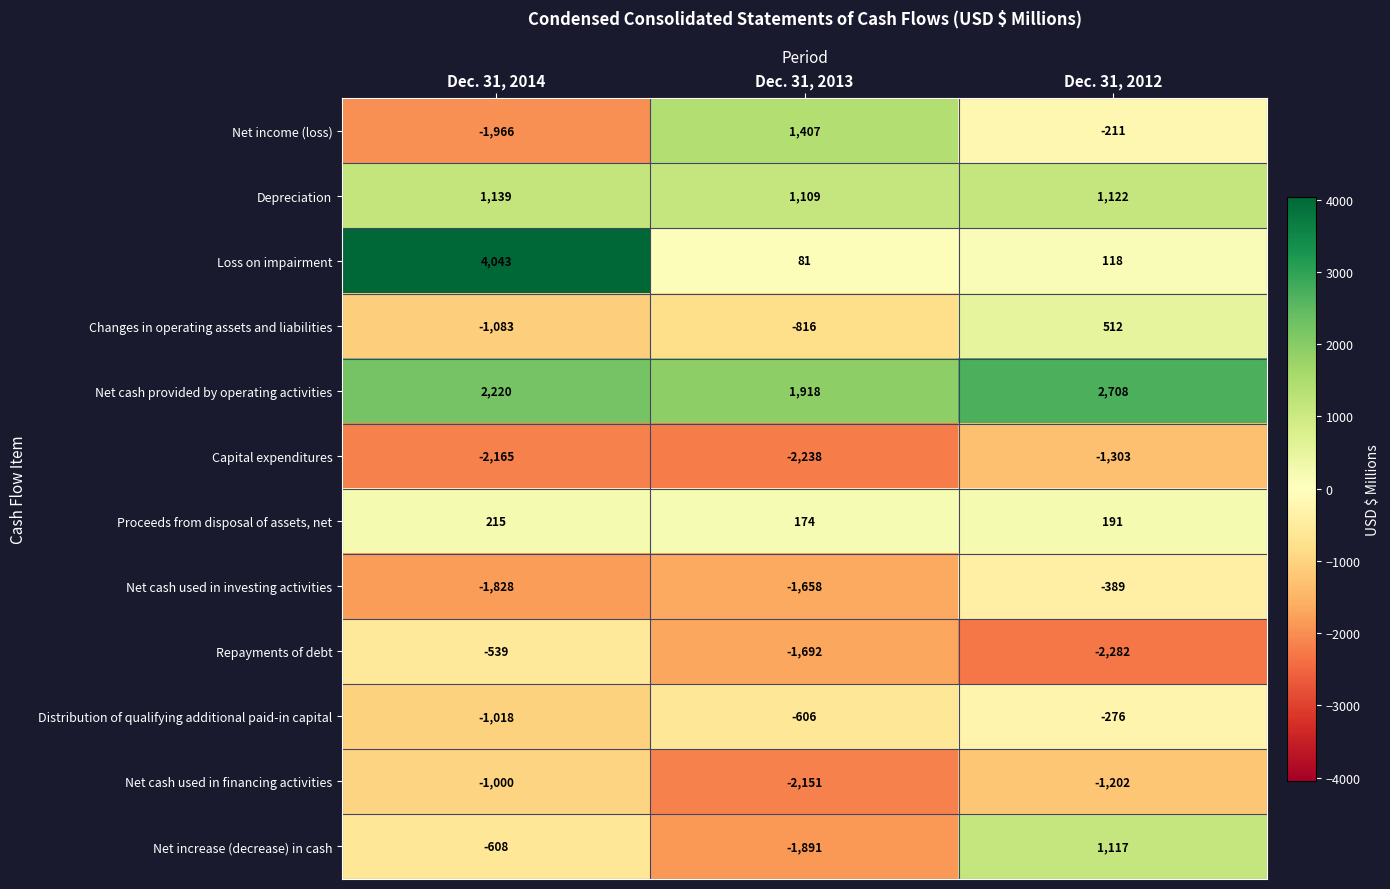

What is the sum of the Net income (loss) values at Dec. 31, 2012 and Dec. 31, 2013?

1196